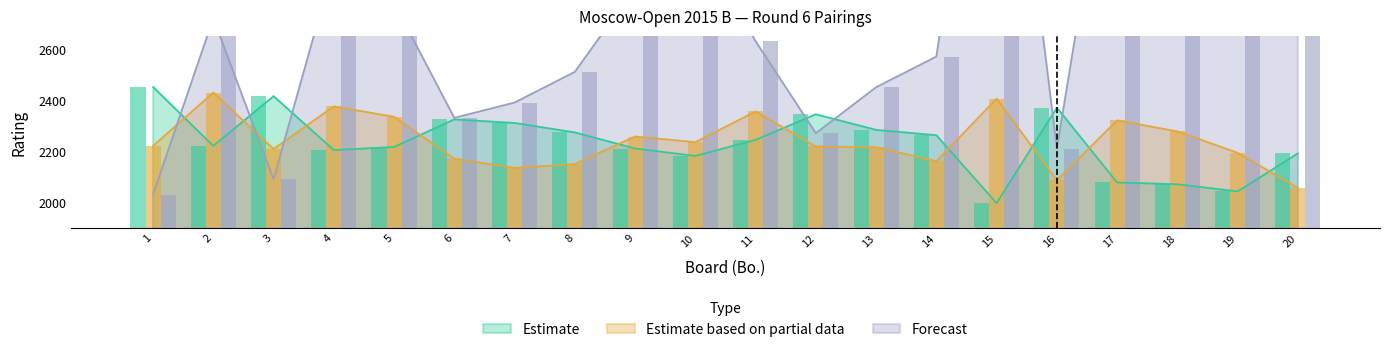

What is the difference between the second highest and minimum values in the Estimate series?

419